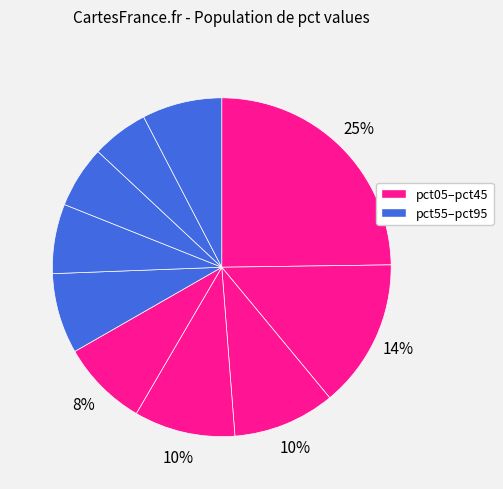

How many segments does this pie chart have?

10